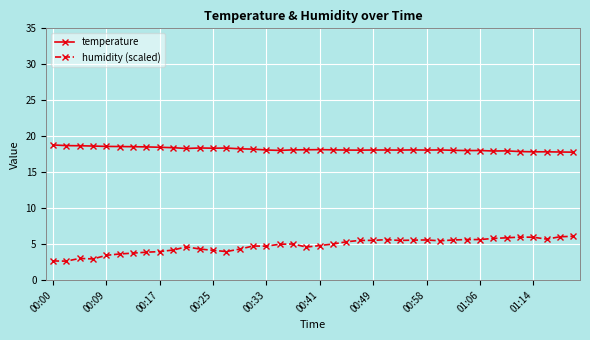

Which series has the widest spread of values?

humidity (scaled)